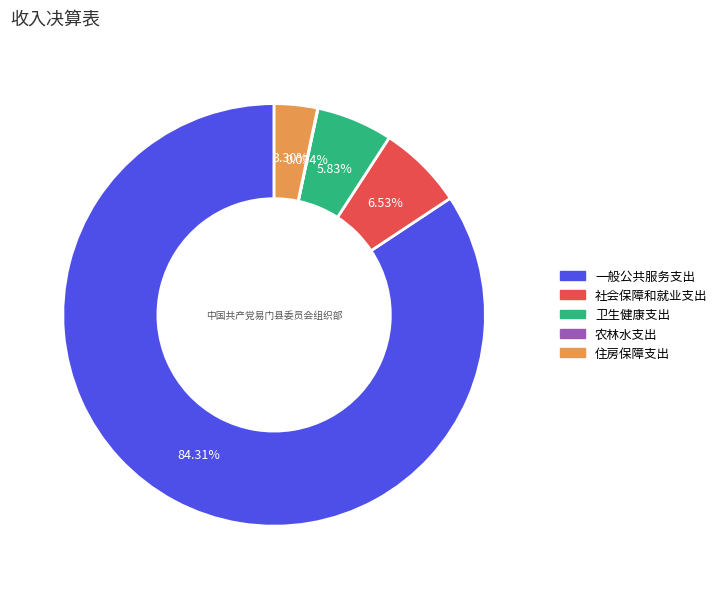

What is the largest slice in the pie chart?

一般公共服务支出